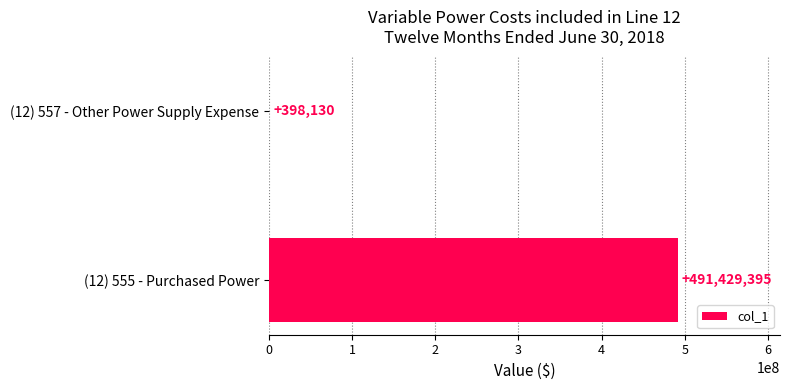

How many data points are above 491429394?

1